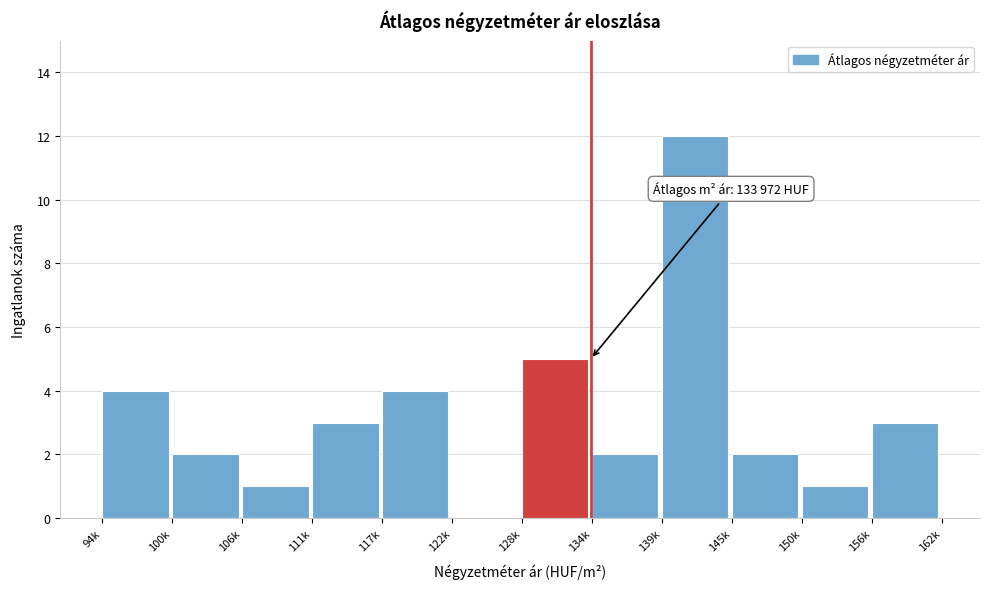

Reading left to right, list all the values displayed in this chart.

94k=4	100k=2	106k=1	111k=3	117k=4	122k=0	128k=5	134k=2	139k=12	145k=2	150k=1	156k=3